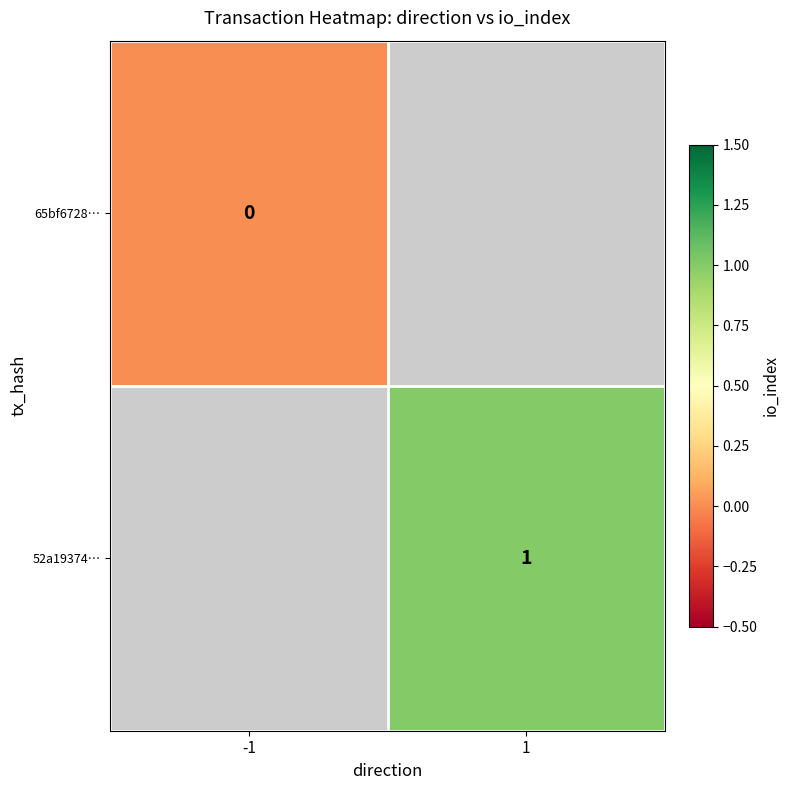

How many series are shown in this chart?

2